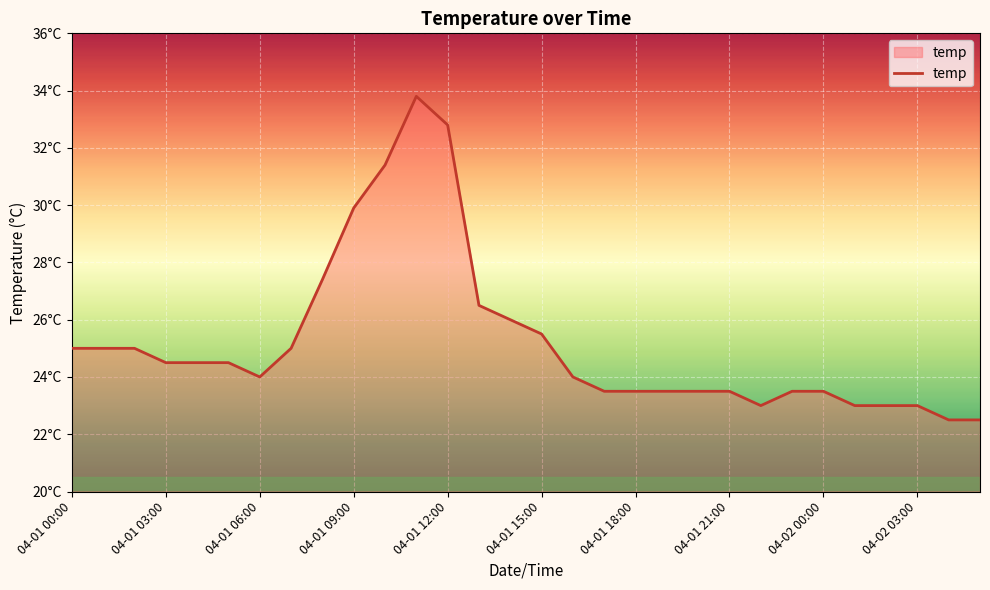

Does the chart display data point markers on the line(s)?

No